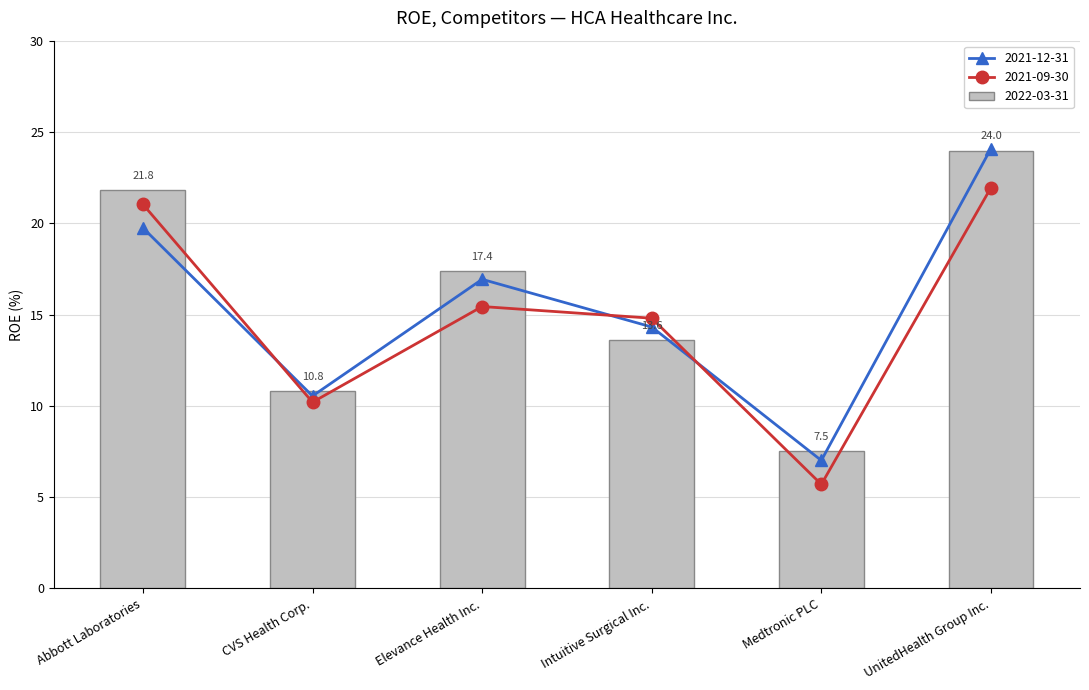

True or false: 2021-12-31 has a value of 24.1 at UnitedHealth Group Inc..

True